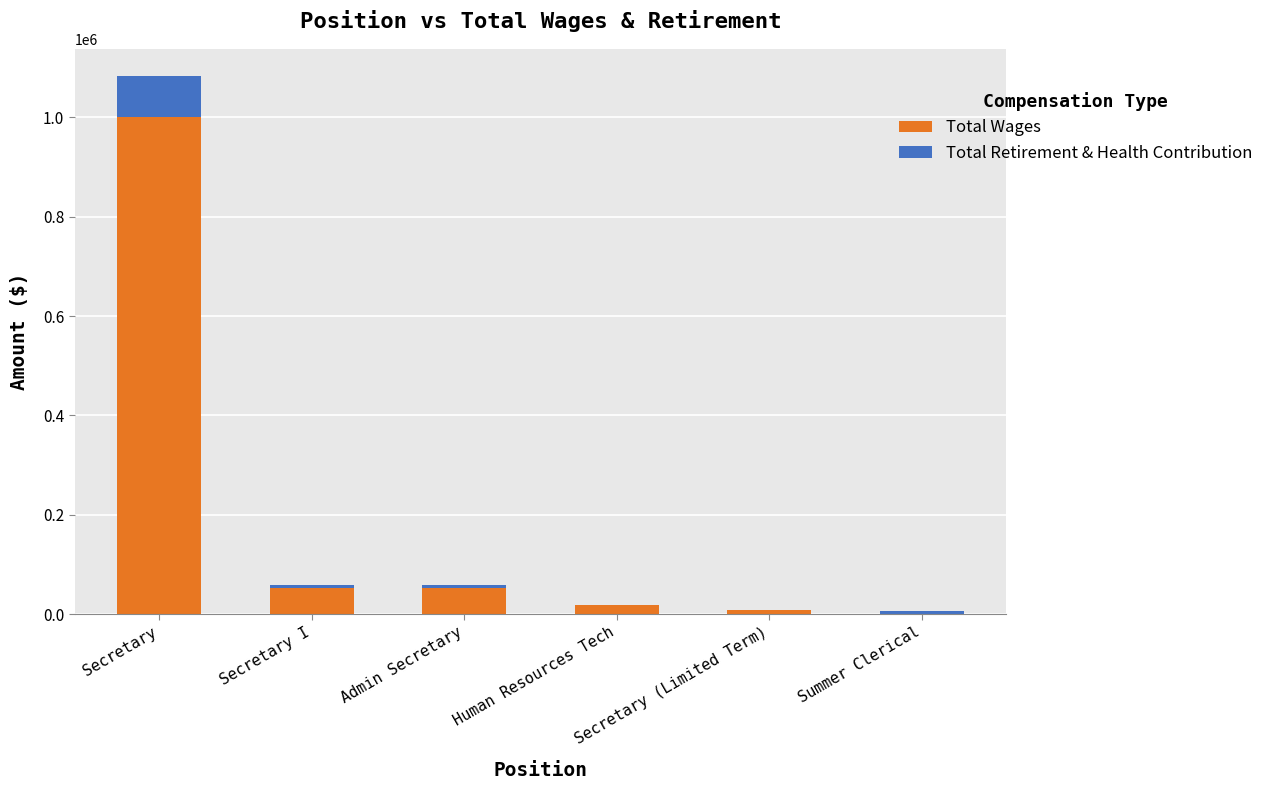

Read the Total Wages value at Secretary.

1000460